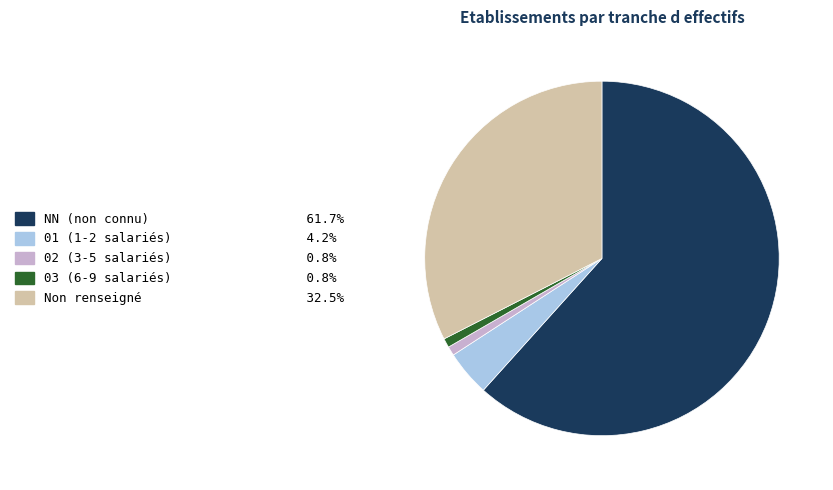

How many segments does this pie chart have?

5